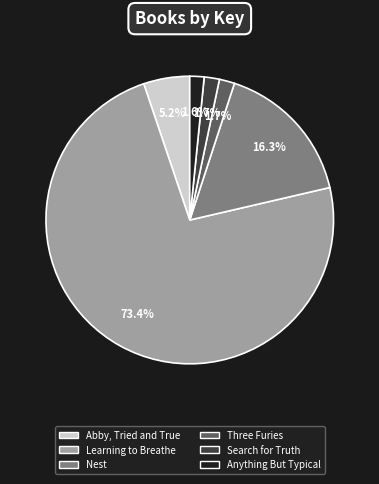

To the nearest percent, what is the difference between the largest and smallest slice percentages?

72%